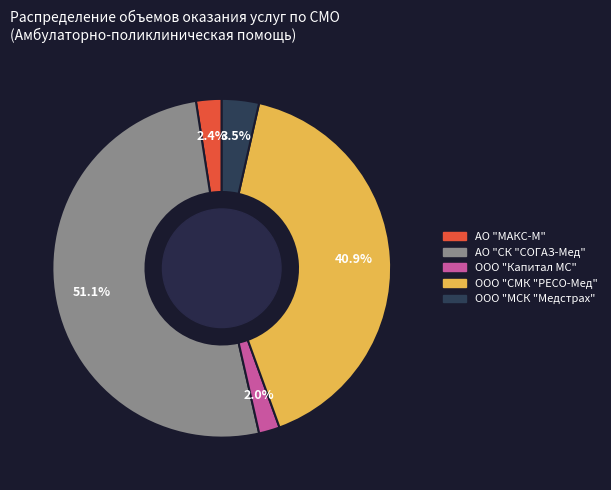

How many segments does this pie chart have?

5